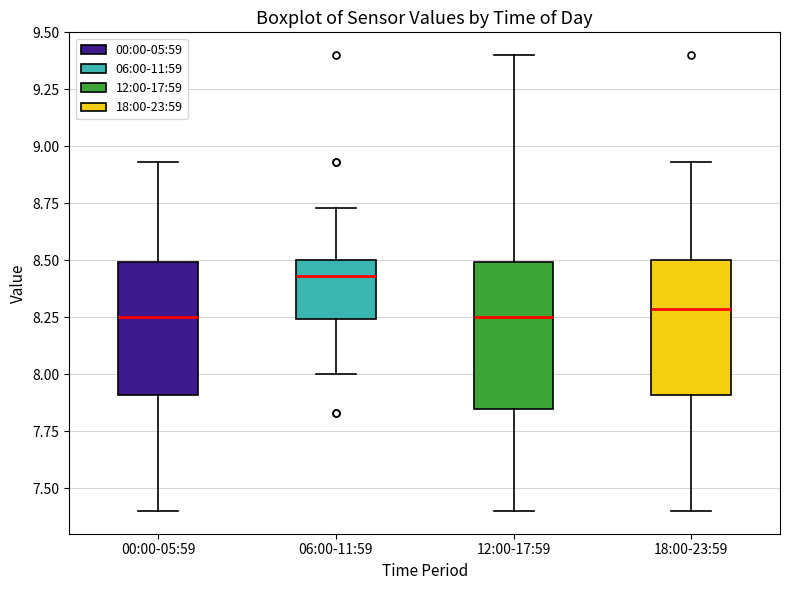

Reading left to right, read every box against the y-axis: the position of its median line, the range the box covers, and the ends of its whiskers. The values are not printed on the chart, so give them approximately, as read against the axis.

00:00-05:59: median 8.25, box 7.90 to 8.50, whiskers 7.40 to 8.95
06:00-11:59: median 8.45, box 8.25 to 8.50, whiskers 8.00 to 8.75
12:00-17:59: median 8.25, box 7.85 to 8.50, whiskers 7.40 to 9.40
18:00-23:59: median 8.30, box 7.90 to 8.50, whiskers 7.40 to 8.95